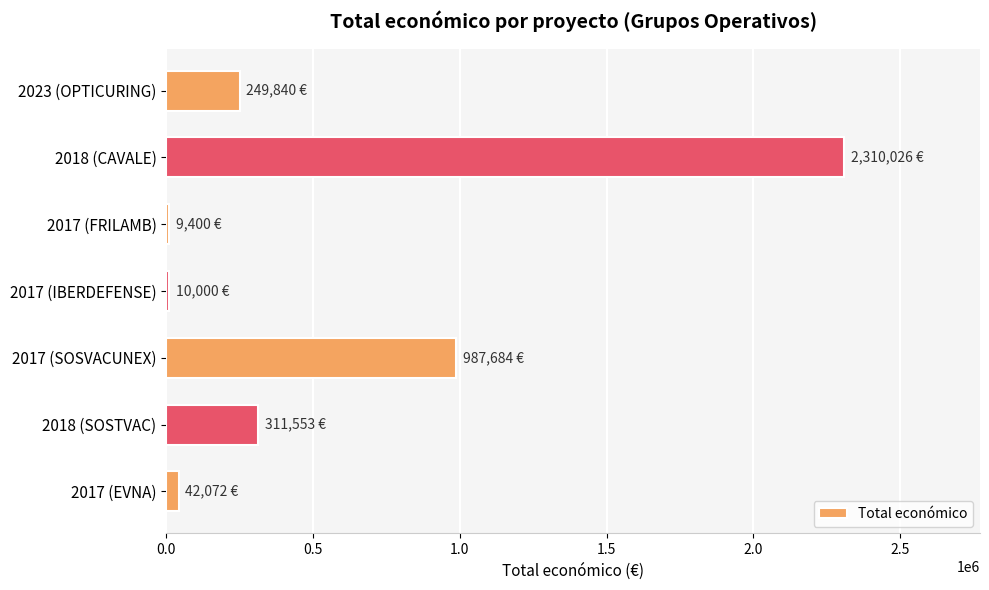

Where is the data nearest to the value 1159713?

2017 (SOSVACUNEX)